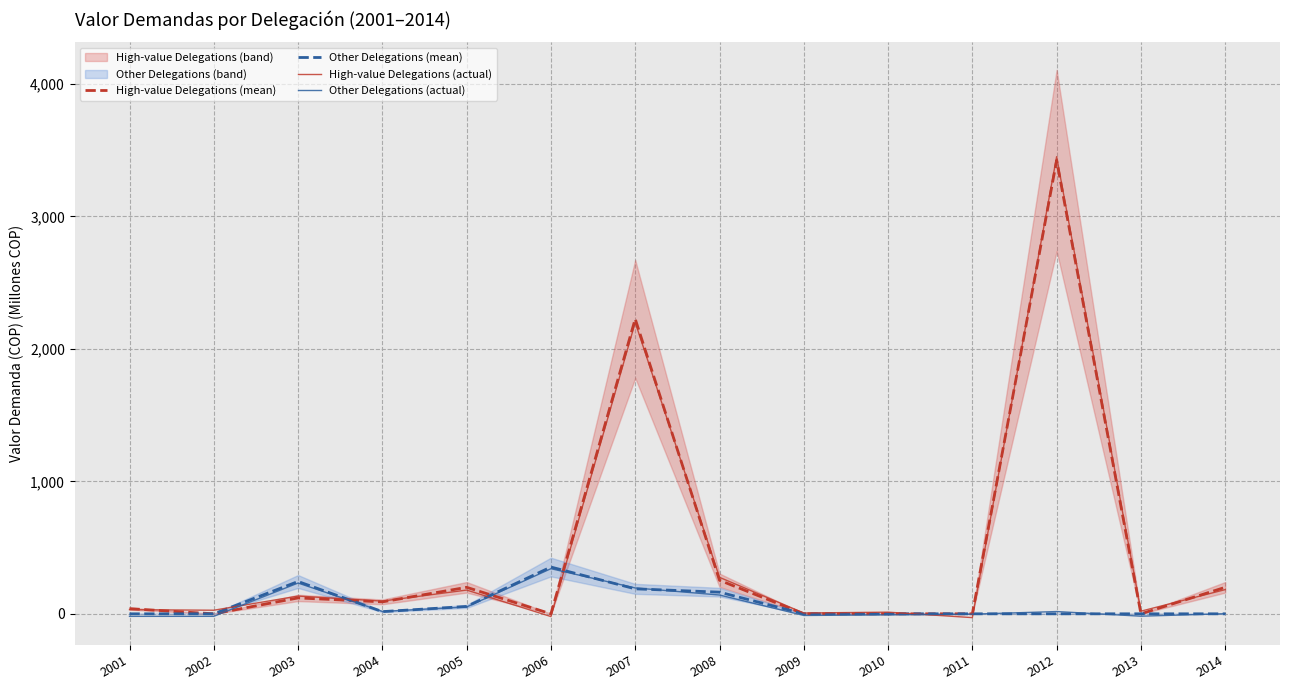

How many values in High-value Delegations (actual) are above zero?

12